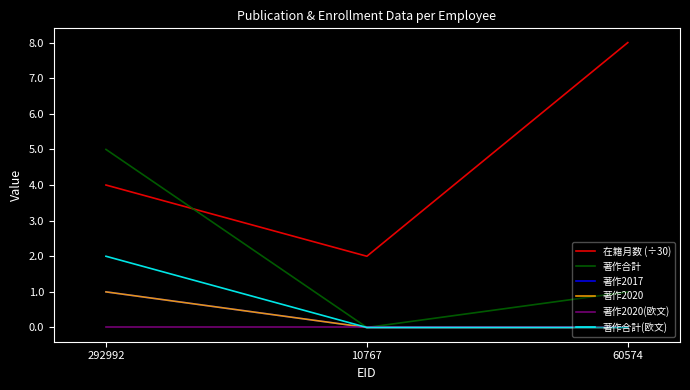

What is the sum of the 著作合計 values at 60574 and 10767?

1